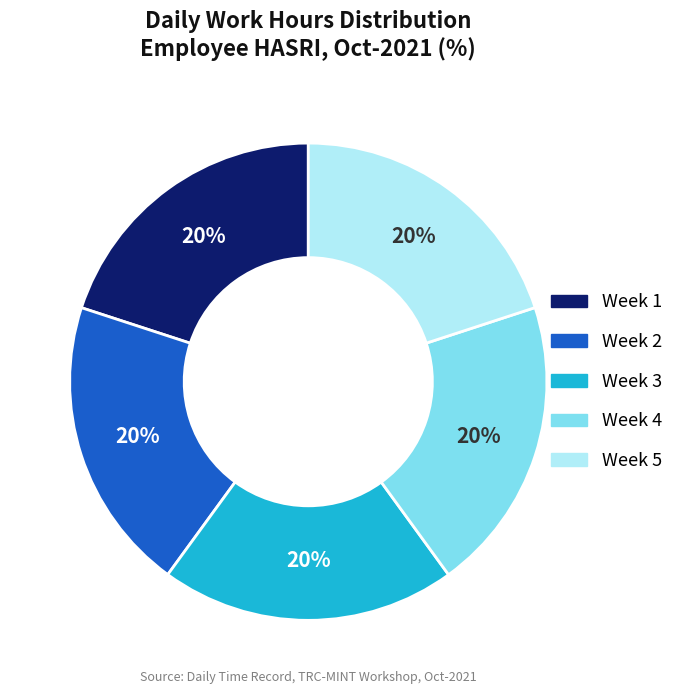

How many slices are in this pie chart?

5